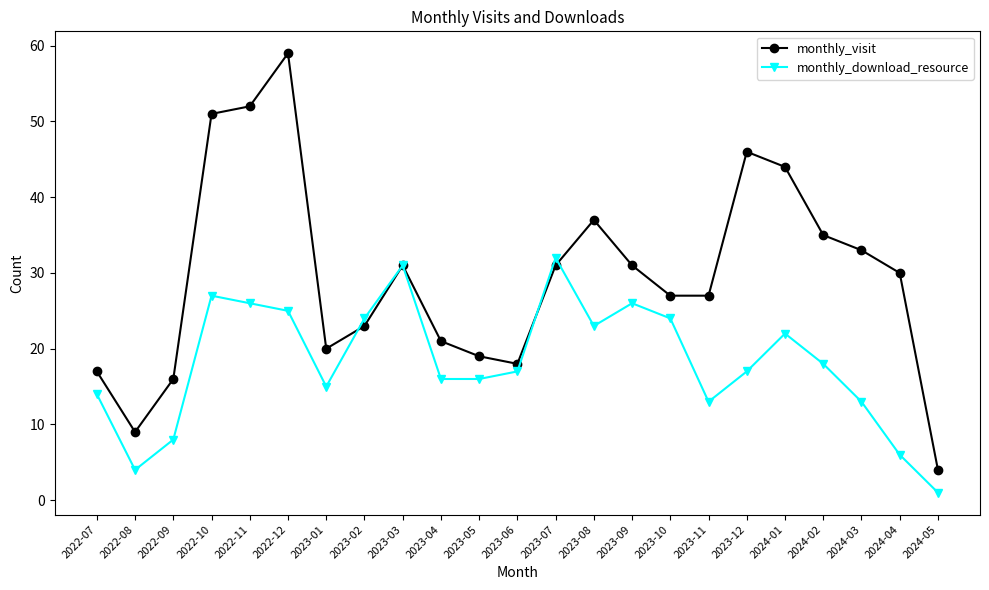

List the series in order of their overall mean, highest first.

monthly_visit, monthly_download_resource